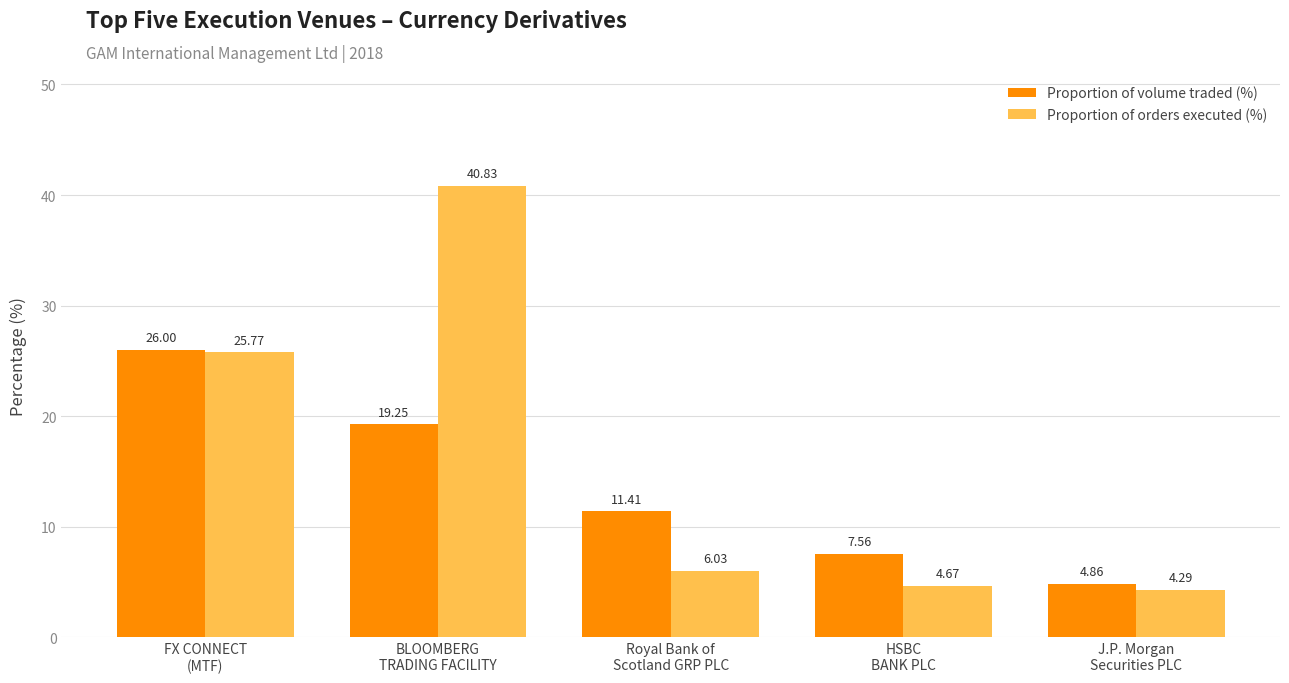

Which series has the widest spread of values?

Proportion of orders executed (%)